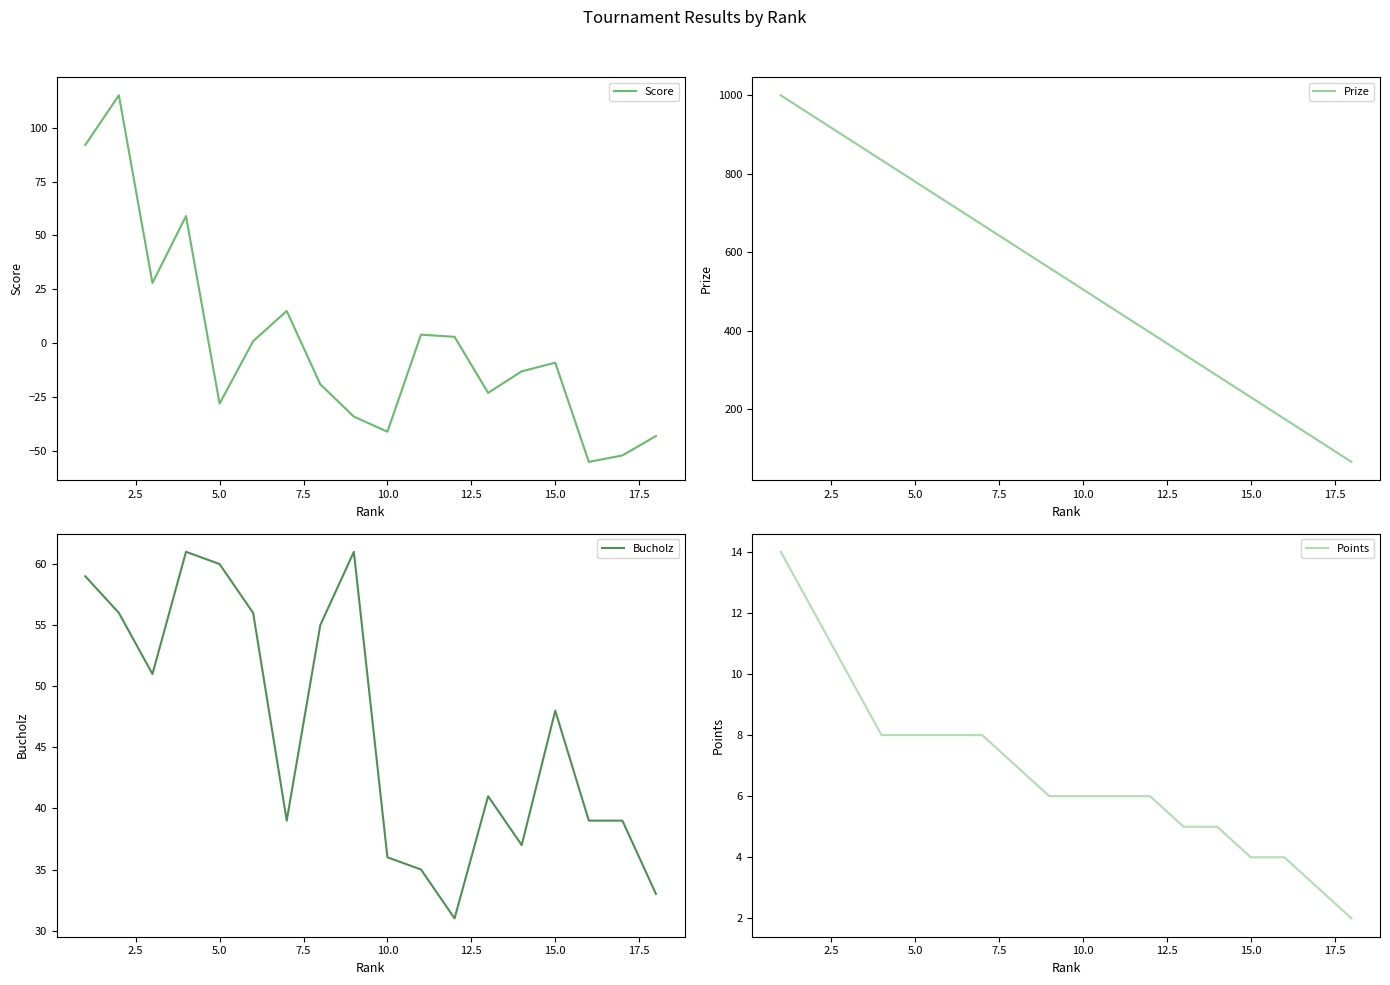

What is the sum of all Points values?

122